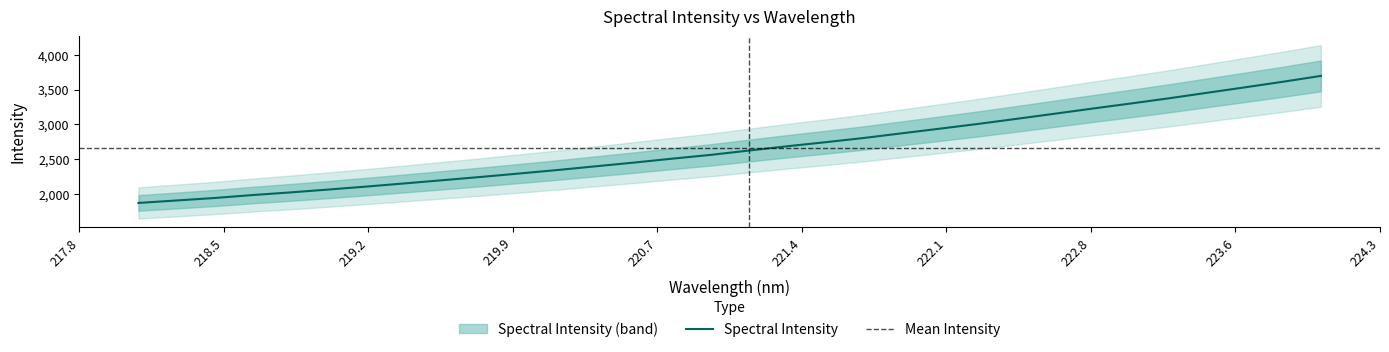

What is the sum of the values at 223.0264 and 222.0721?

6237.3